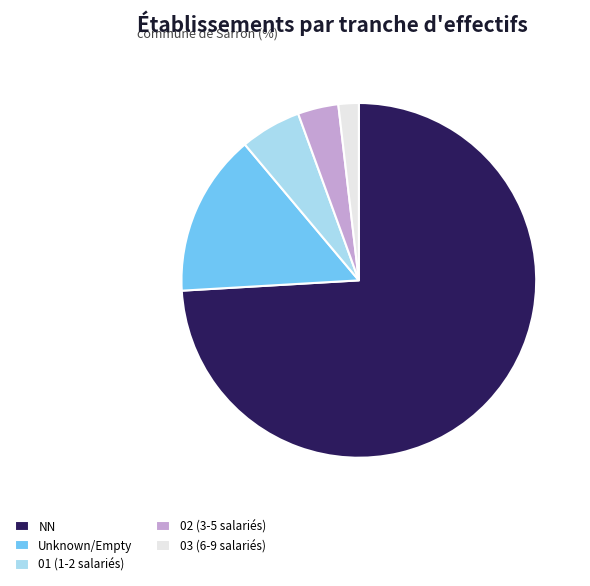

Approximately how many times larger is the value at Unknown/Empty compared to 03 (6-9 salariés)?

8.0